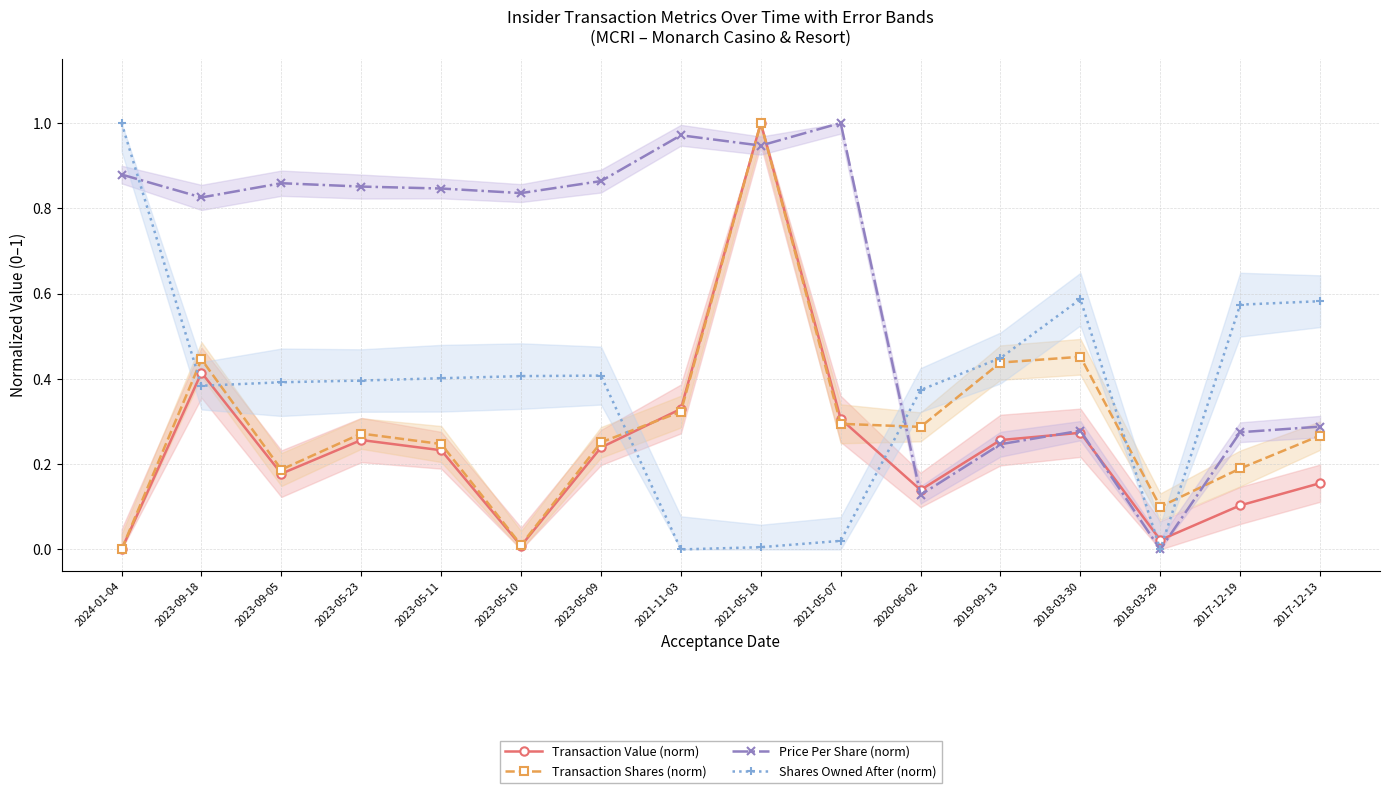

What is the difference between the Shares Owned After (norm) values at 2023-05-11 and 2017-12-19?

0.2